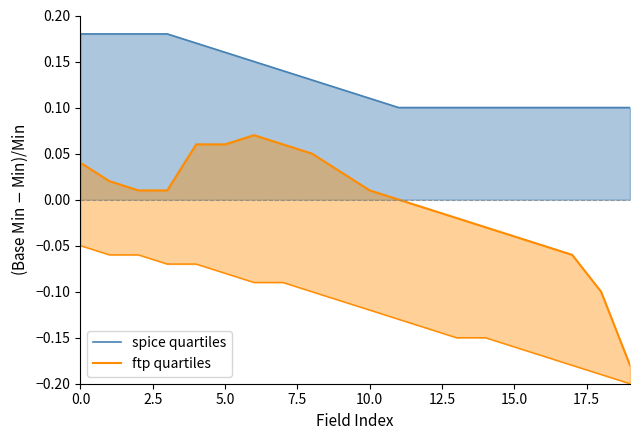

What is the average value of the spice quartiles series?

0.1